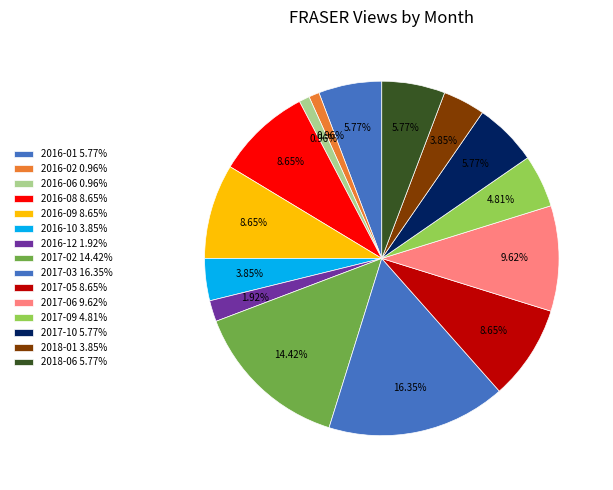

Count the number of slices in the pie.

15